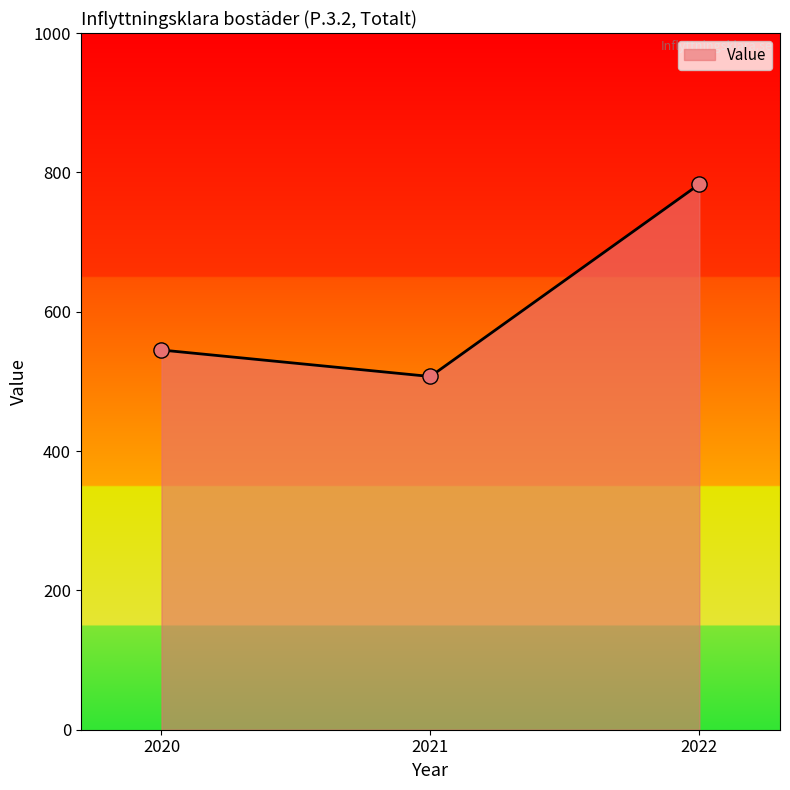

Approximately how many times larger is the value at 2020 compared to 2022?

0.7